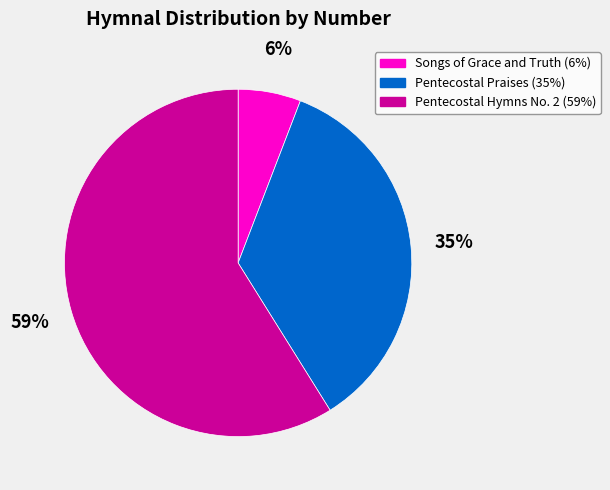

To the nearest percent, what is the combined percentage of Pentecostal Praises and Songs of Grace and Truth?

41%